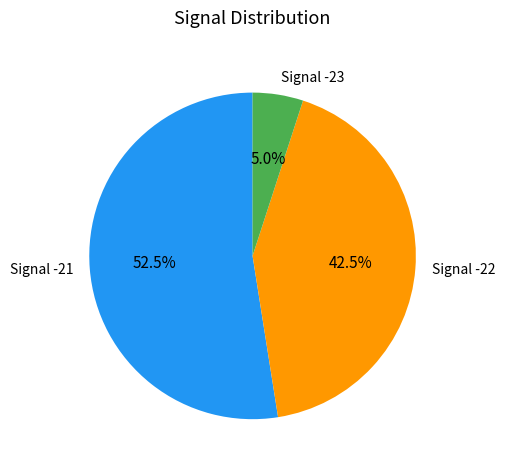

Combined, do Signal -22 and Signal -23 account for over 50%?

No